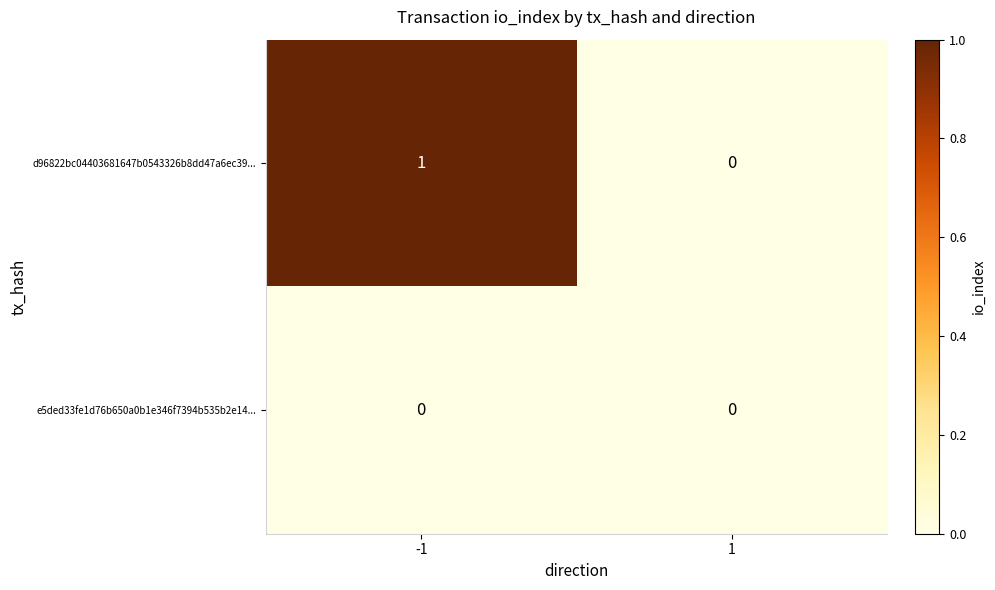

Which series has the largest total across all categories?

d96822bc04403681647b0543326b8dd47a6ec39...